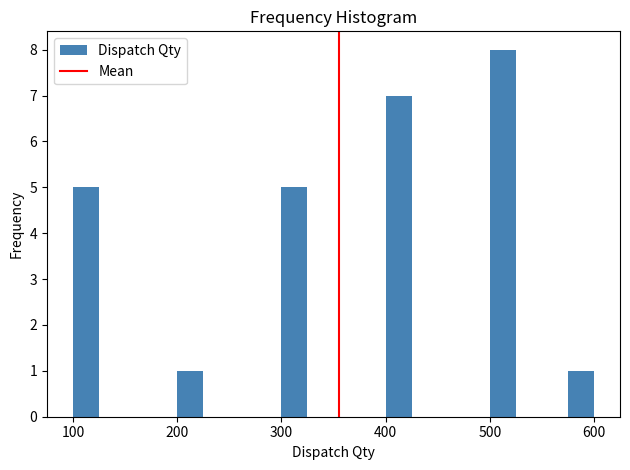

Read against the x-axis, roughly where is the centre of the tallest bar?

510